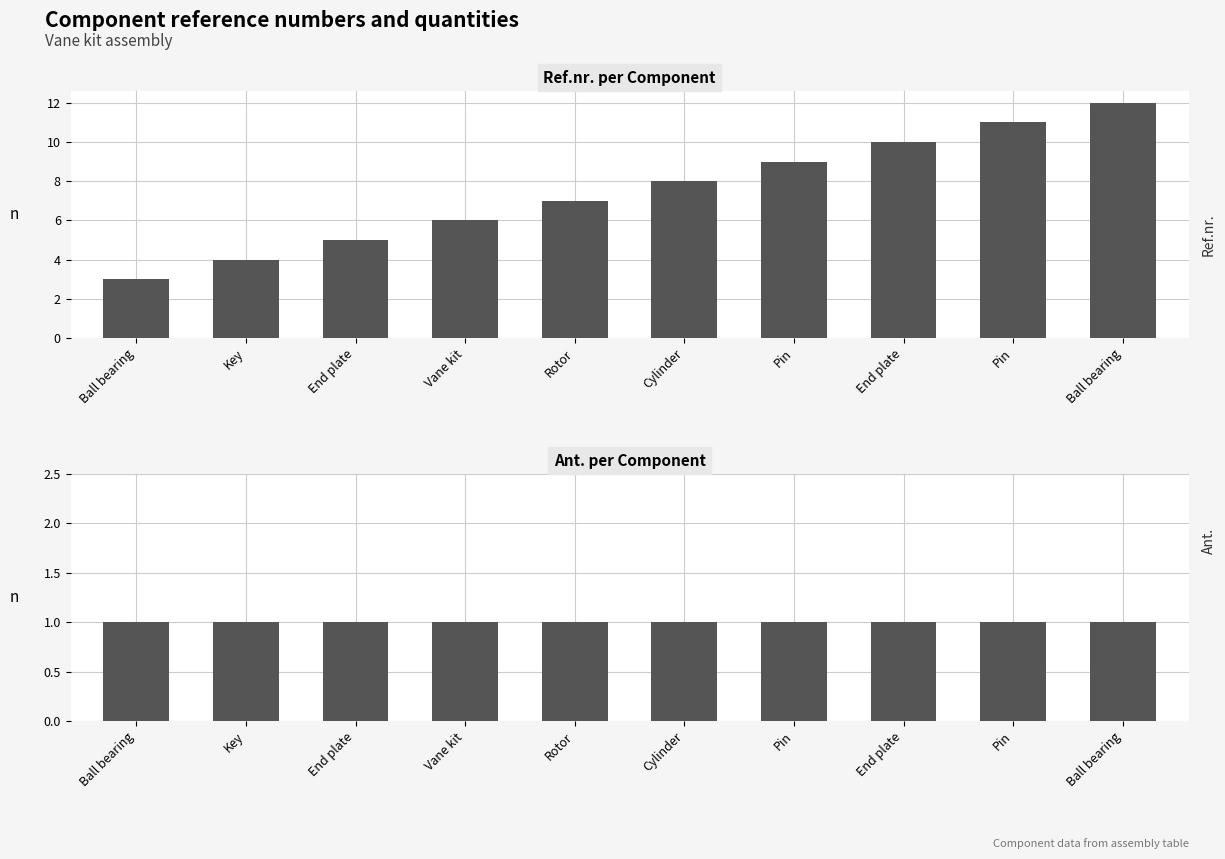

What is the average value of the Ant. series?

1